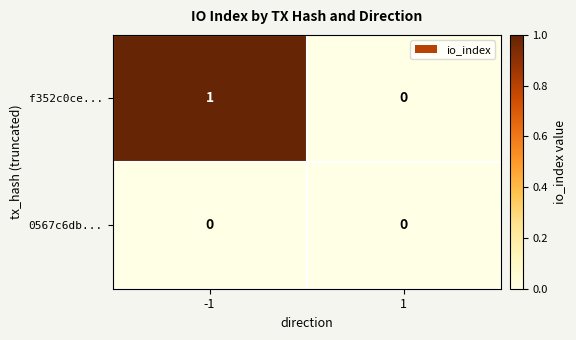

What is the spread (max minus min) of values at -1?

1